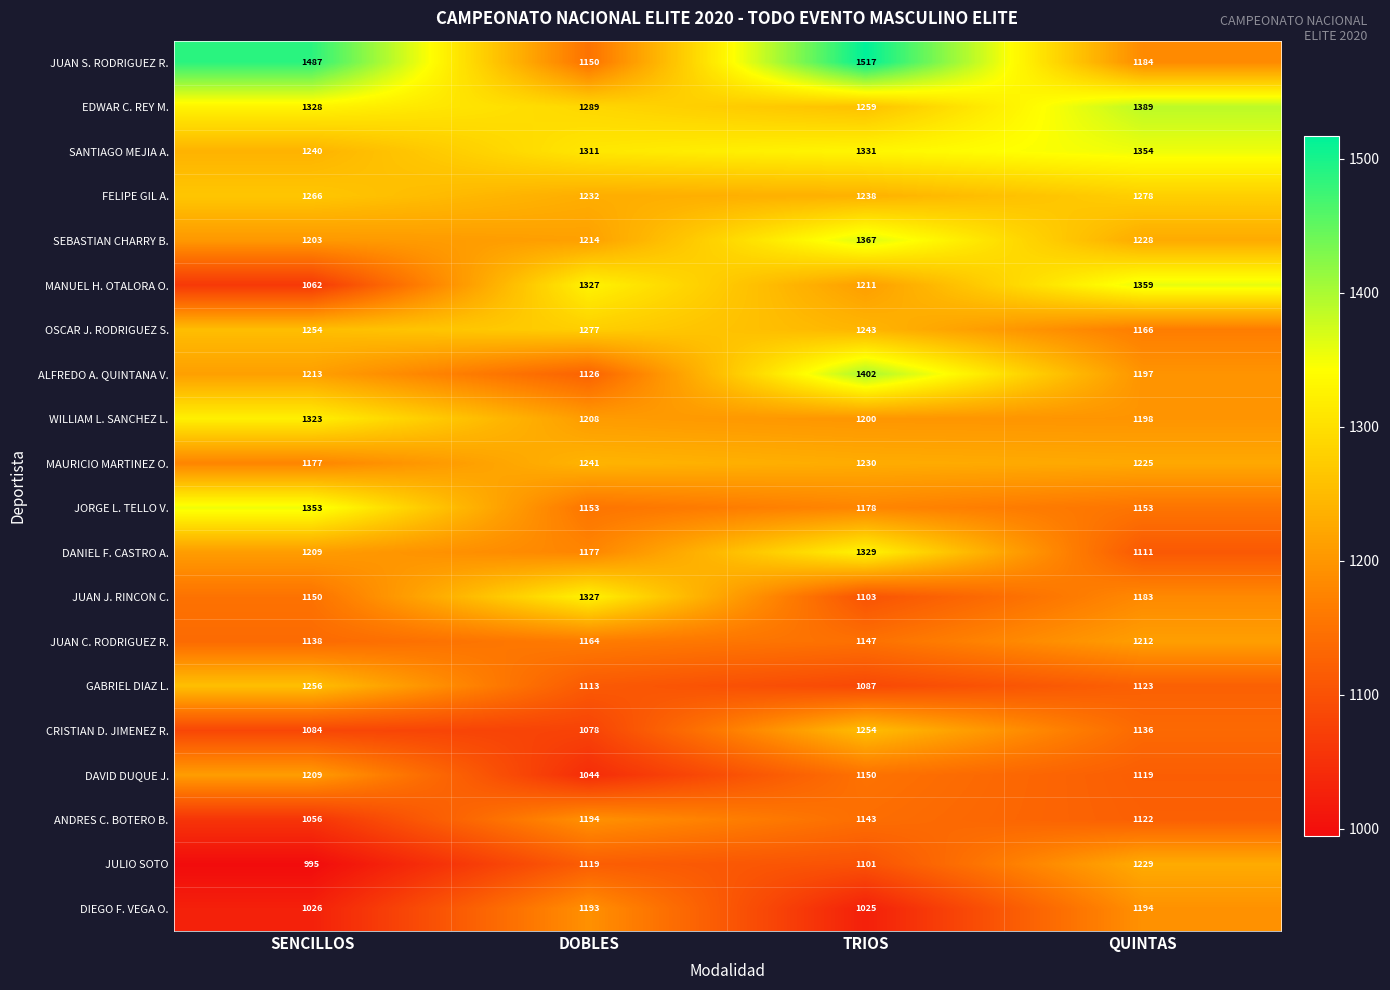

At which category does the chart reach its minimum across all series?

SENCILLOS